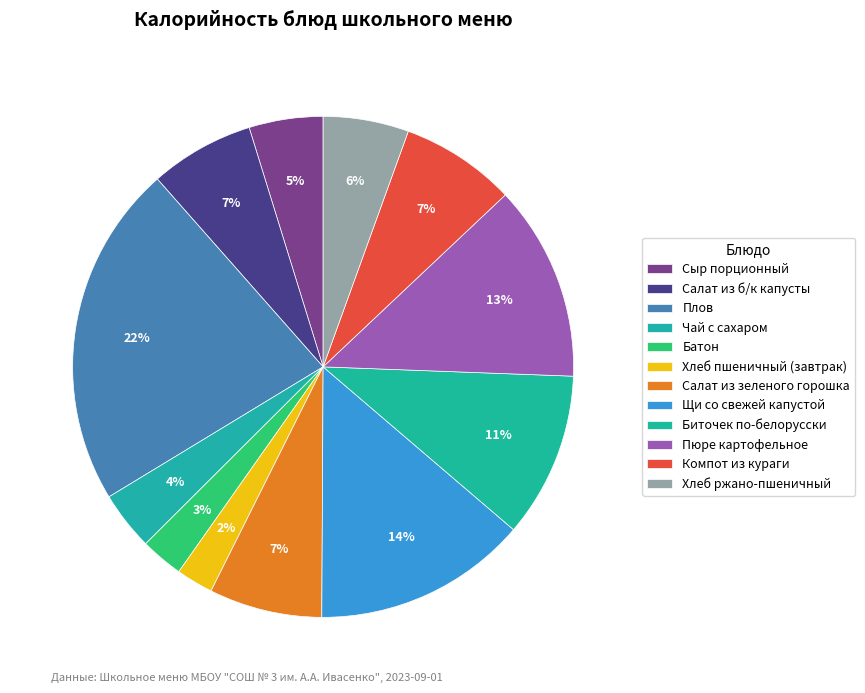

Count the number of slices in the pie.

12